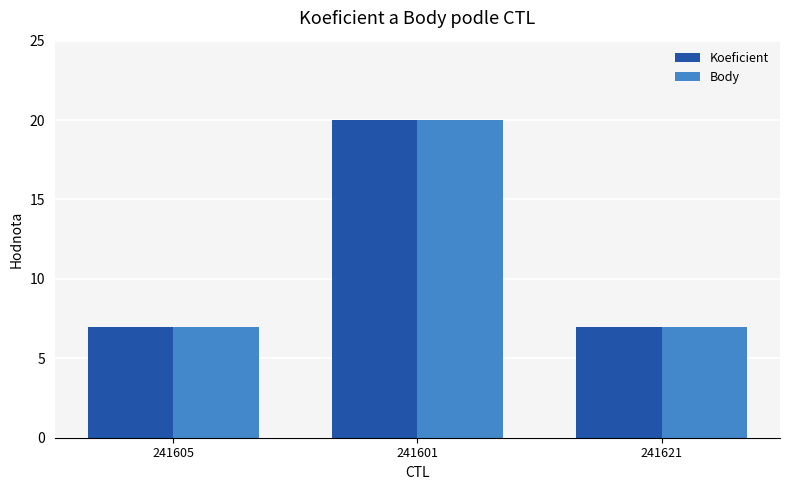

What are all the series names shown in the legend?

Koeficient, Body